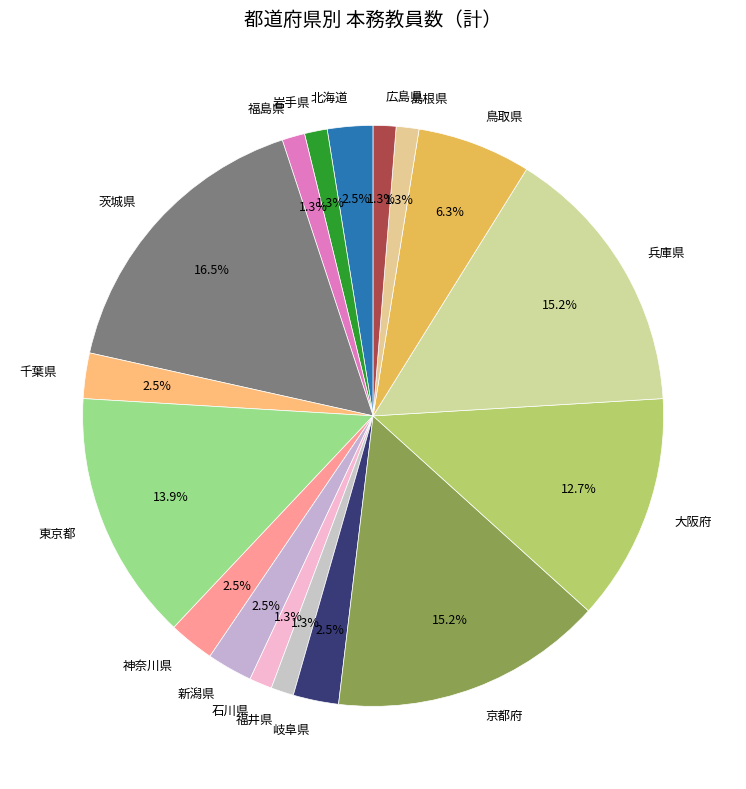

Approximately how many times larger is the value at 鳥取県 compared to 新潟県?

2.5